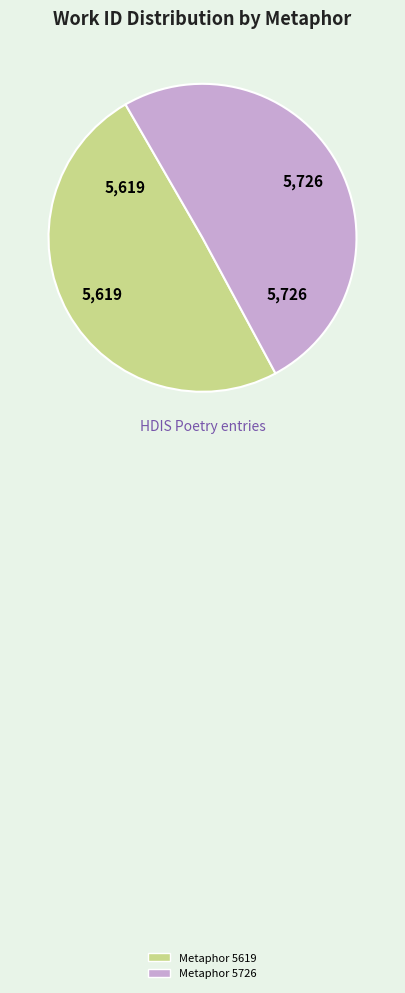

Which category accounts for the majority?

Metaphor 5726